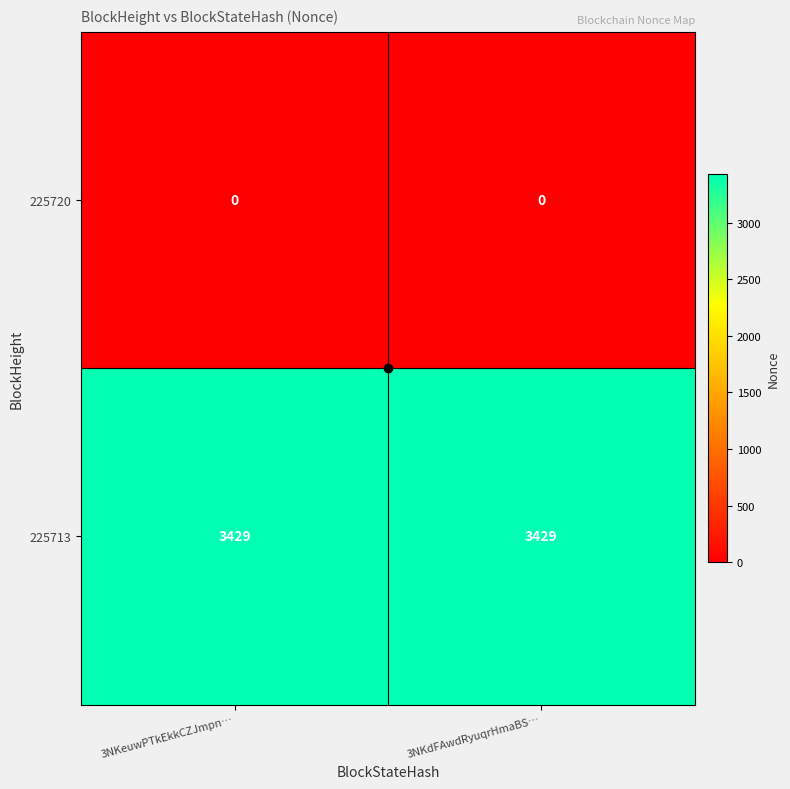

What is the difference between the highest and lowest values at 3NKdFAwdRyuqrHmaBS…?

3429